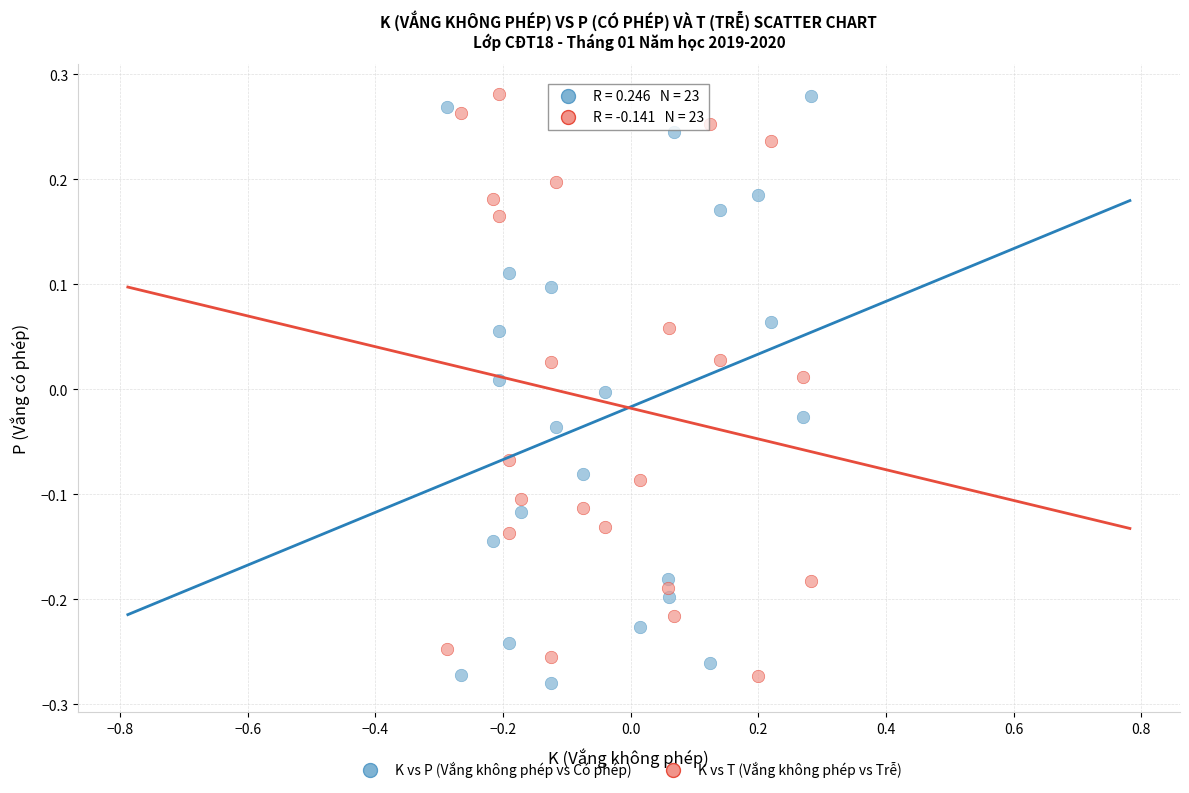

Across all data points, what is the range of Y values (max minus min)?

0.6